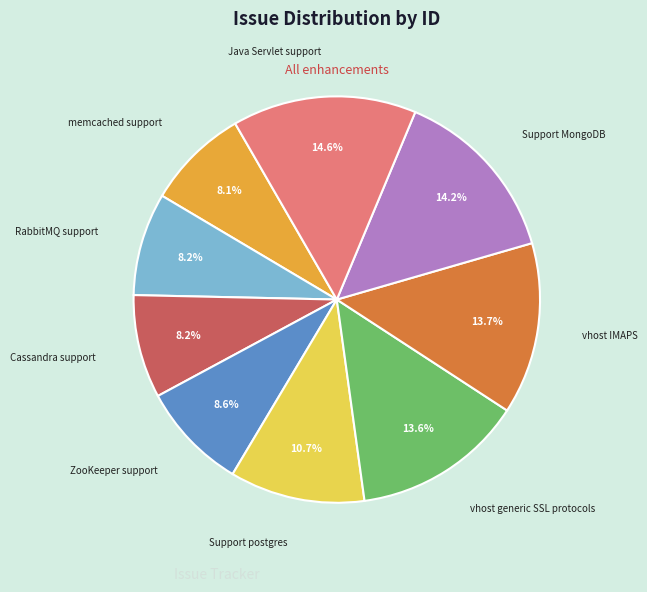

Is there a majority slice in this chart?

No